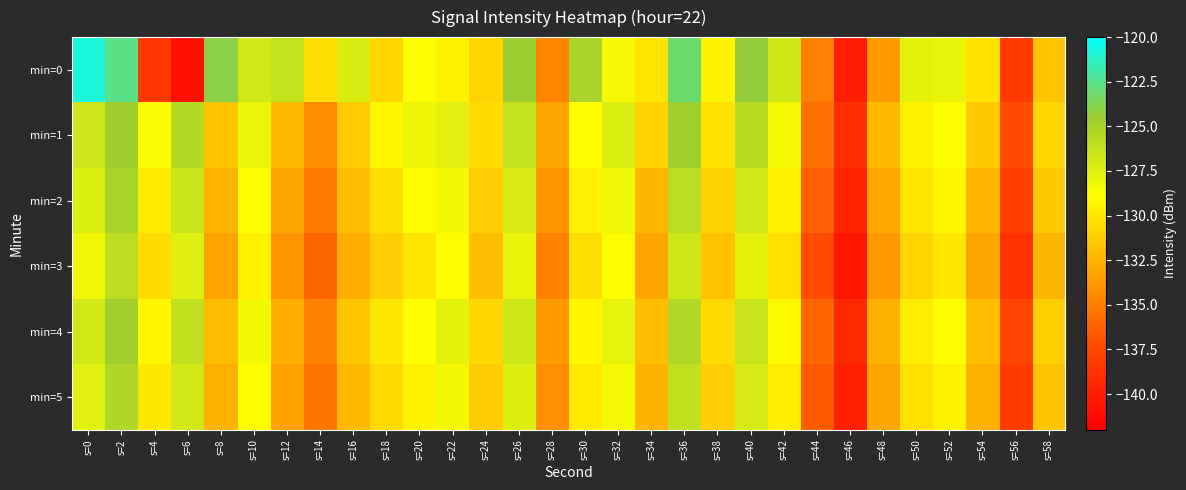

Which series has the largest range (max minus min)?

min=0